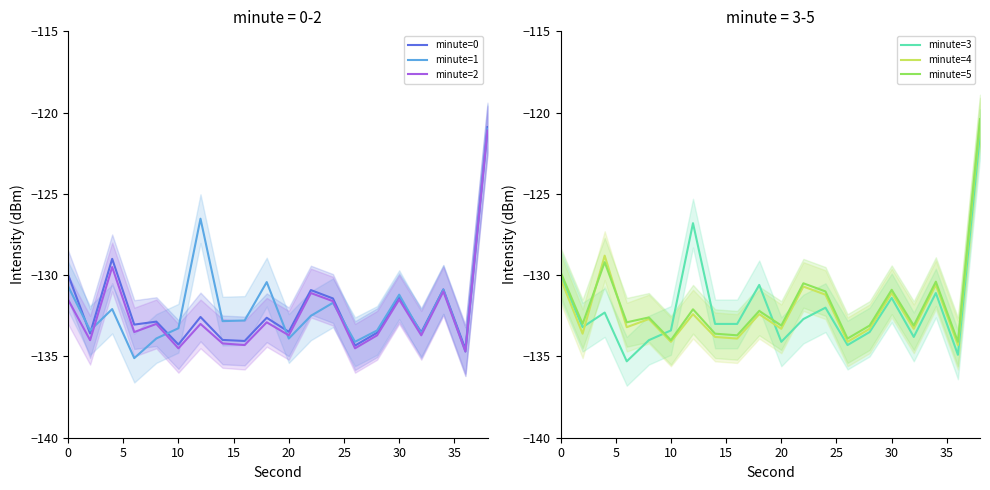

Is it true that minute=0 equals -131.4 at 30?

True